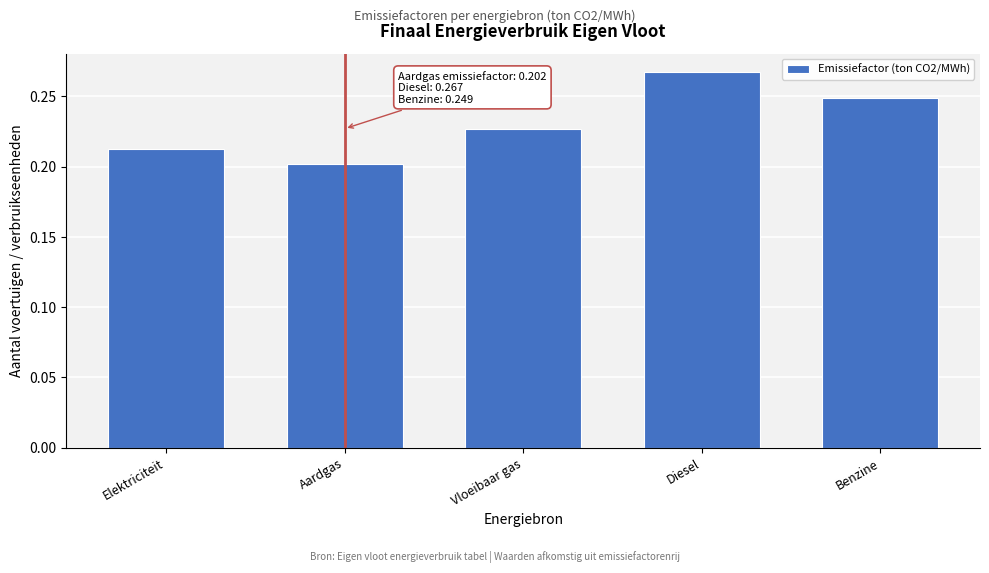

What is the label of the 2nd bar from the left?

Aardgas